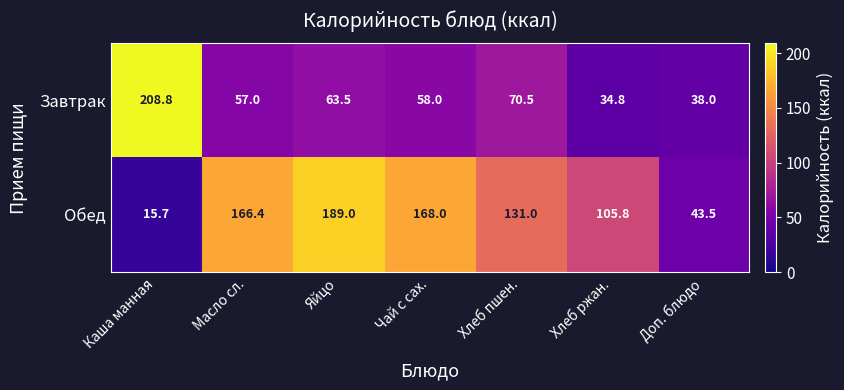

True or false: Обед has a value of 73.1 at Доп. блюдо.

False